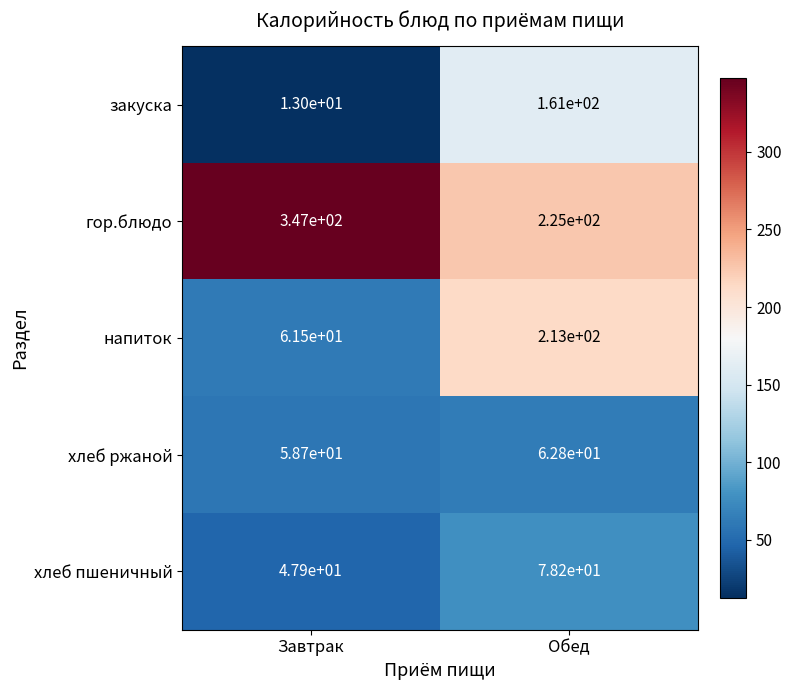

Which series has the largest total across all categories?

гор.блюдо